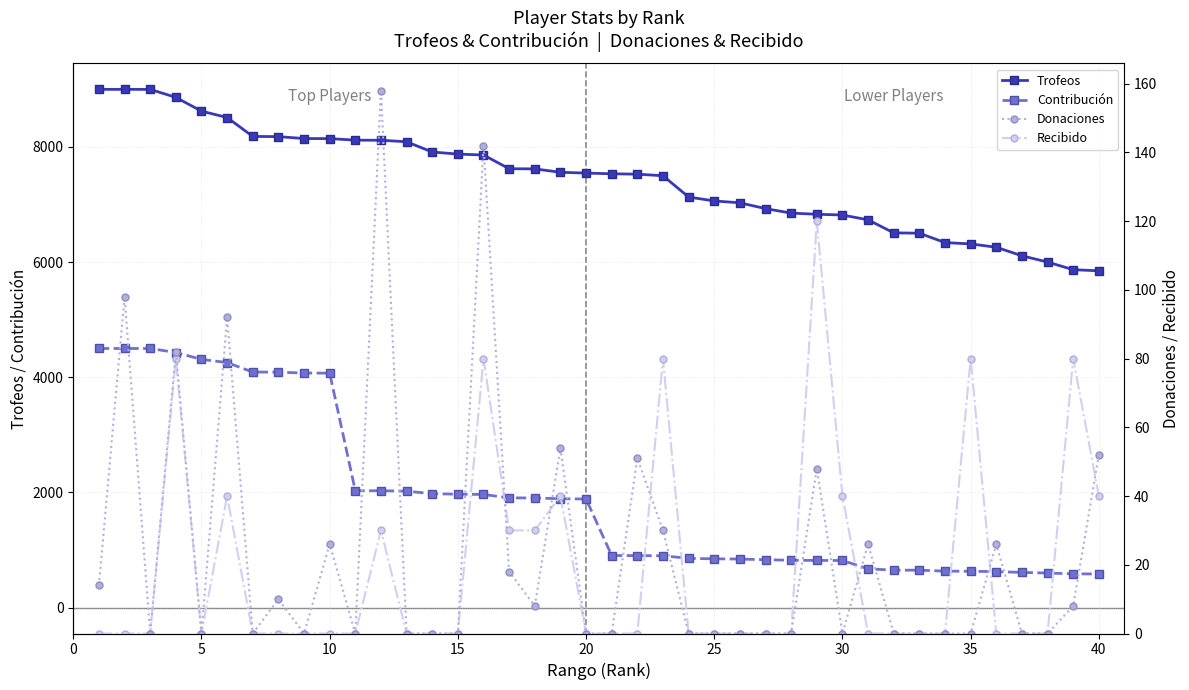

True or false: Donaciones has more than 1 points higher than both neighbors.

True